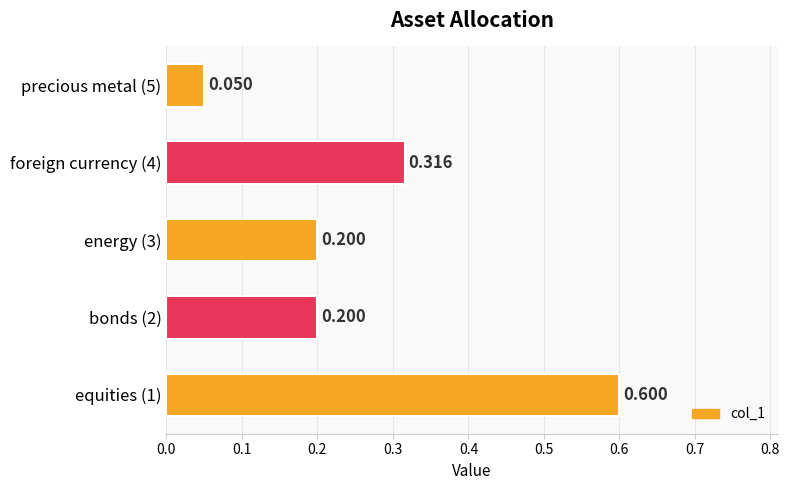

Are the bars horizontal?

Yes